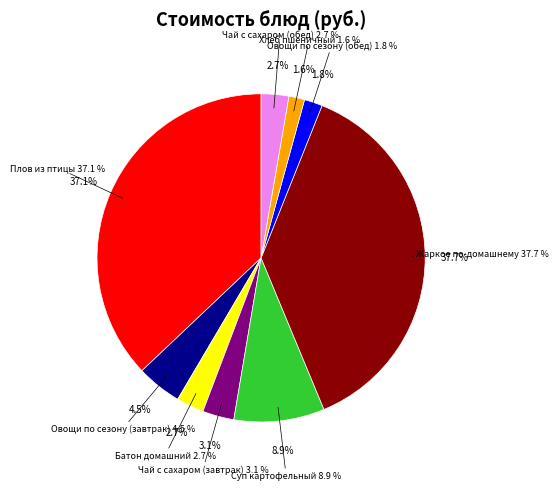

Is the sum of Хлеб пшеничный and Суп картофельный greater than half?

No